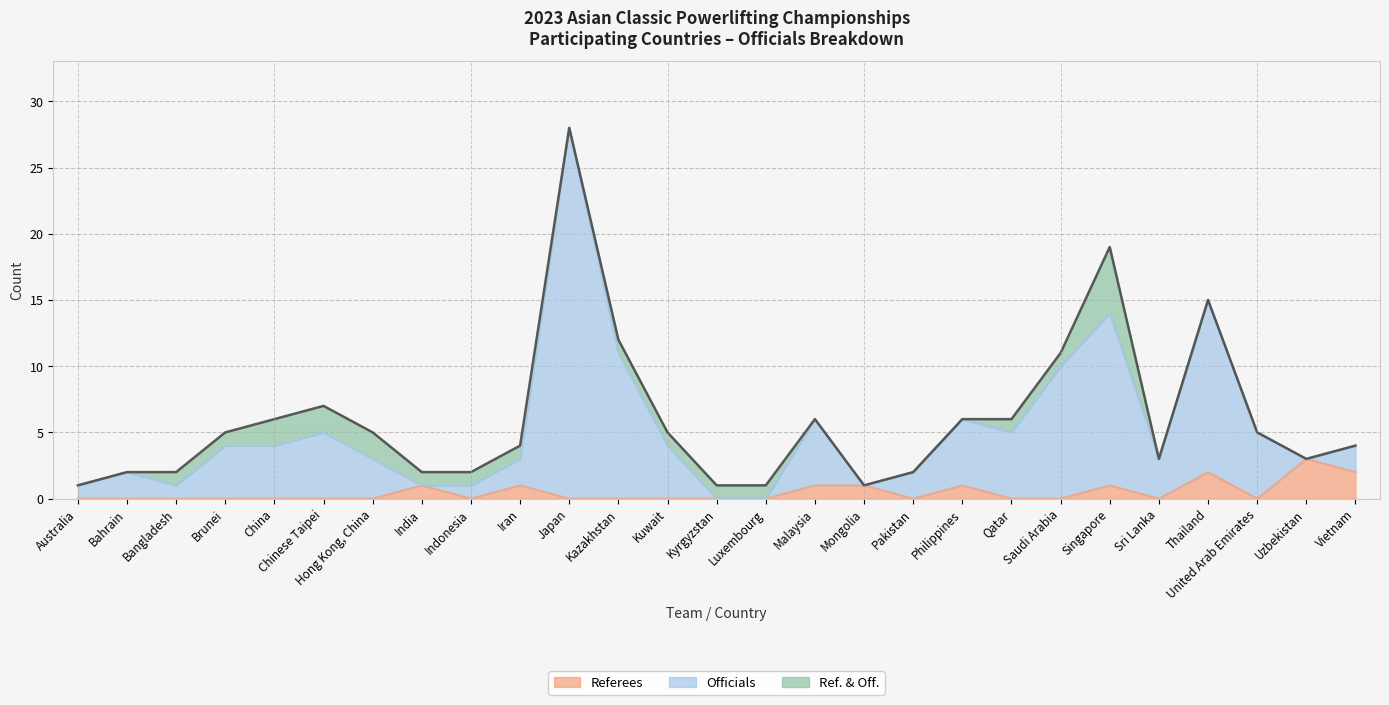

What is the label of the 27th point from the right?

Australia